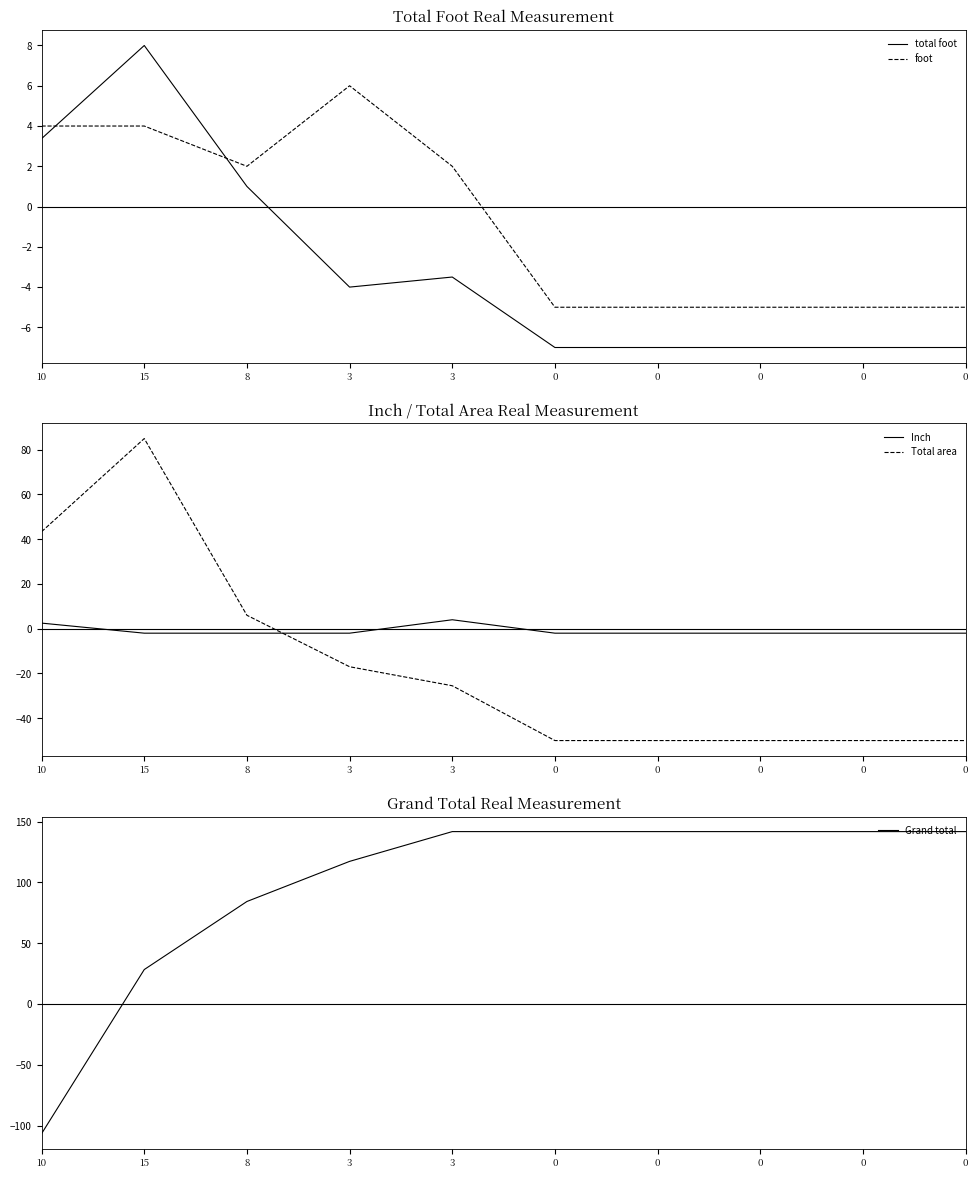

Is it true that total foot equals -4.8 at 3?

False